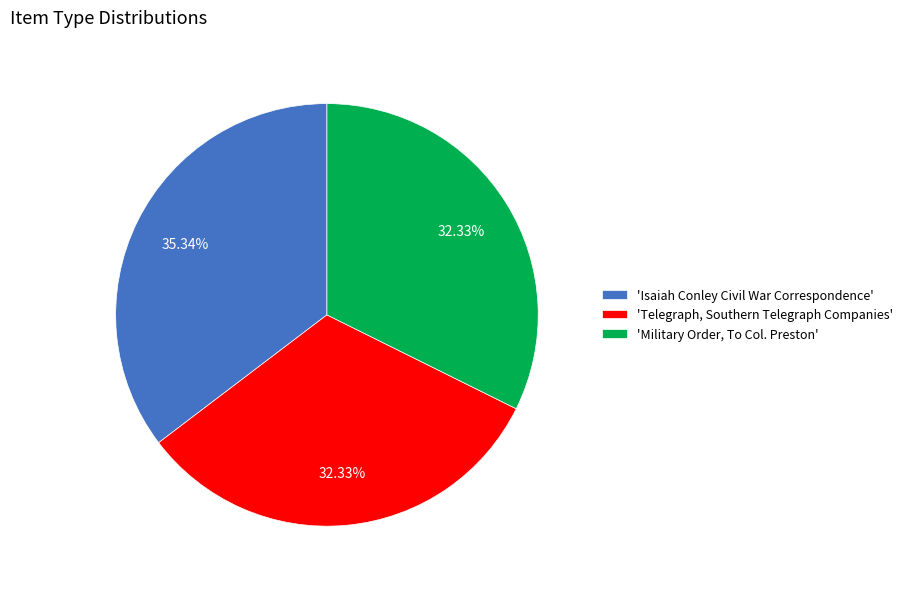

How many slices are in this pie chart?

3